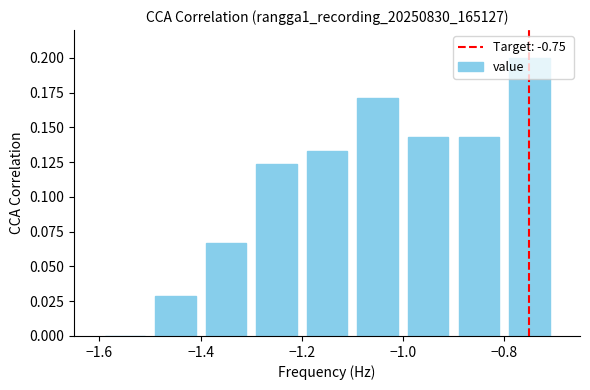

Reading left to right, transcribe this chart: for each bar, give the range it covers on the x-axis and its height. The values are not printed on the chart, so give them approximately, as read against the axis.

-1.6 to -1.5: 0
-1.5 to -1.4: 0.030
-1.4 to -1.3: 0.065
-1.3 to -1.2: 0.125
-1.2 to -1.1: 0.135
-1.1 to -1.0: 0.170
-1.0 to -0.9: 0.145
-0.9 to -0.8: 0.145
-0.8 to -0.7: 0.200